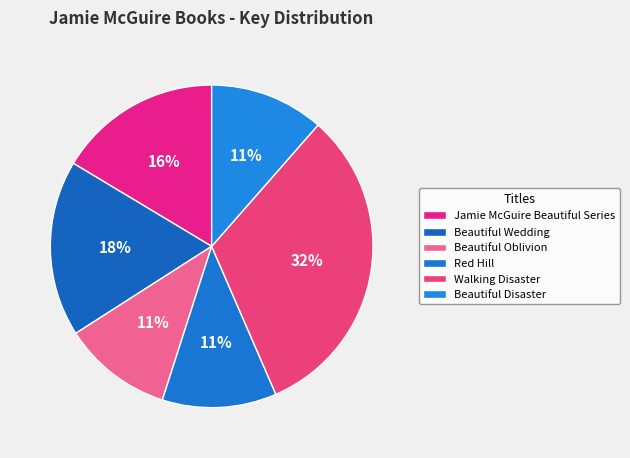

To the nearest percent, what percentage of the pie is Walking Disaster?

32%